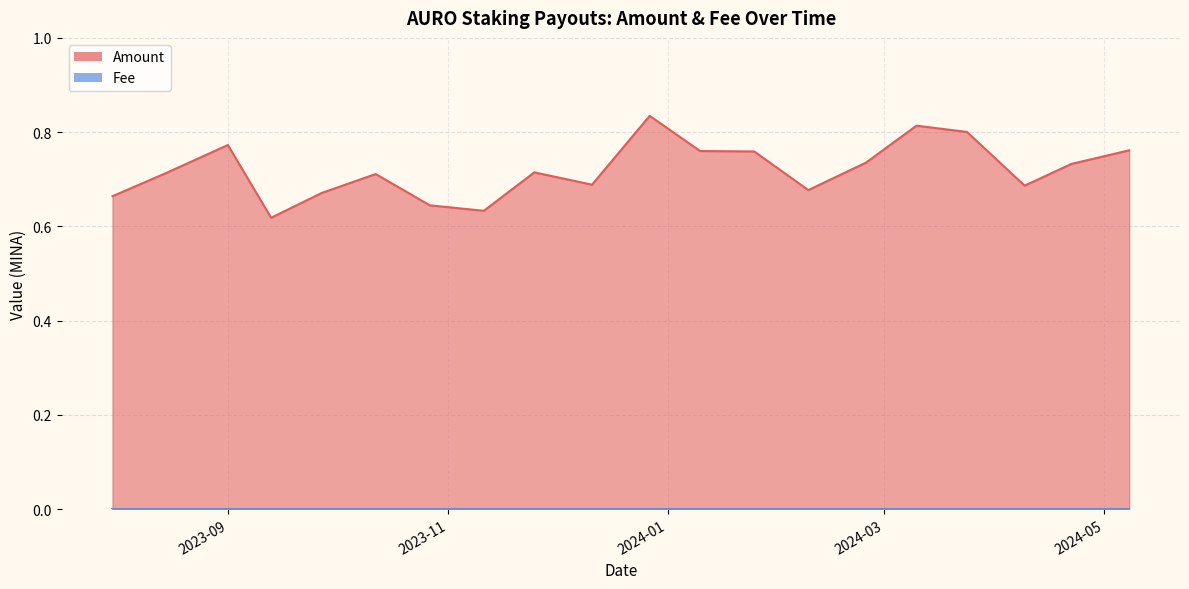

Is the value of Amount at 2024-02-09 greater than the value of Fee at 2023-09-27?

Yes